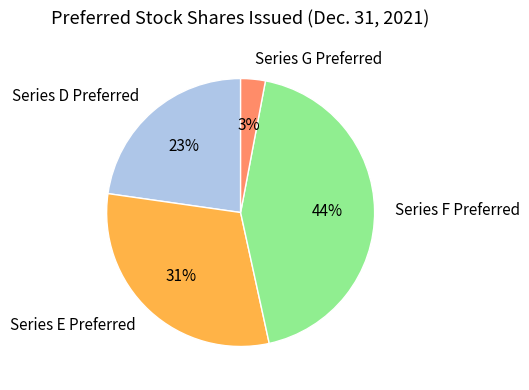

How many slices are in this pie chart?

4